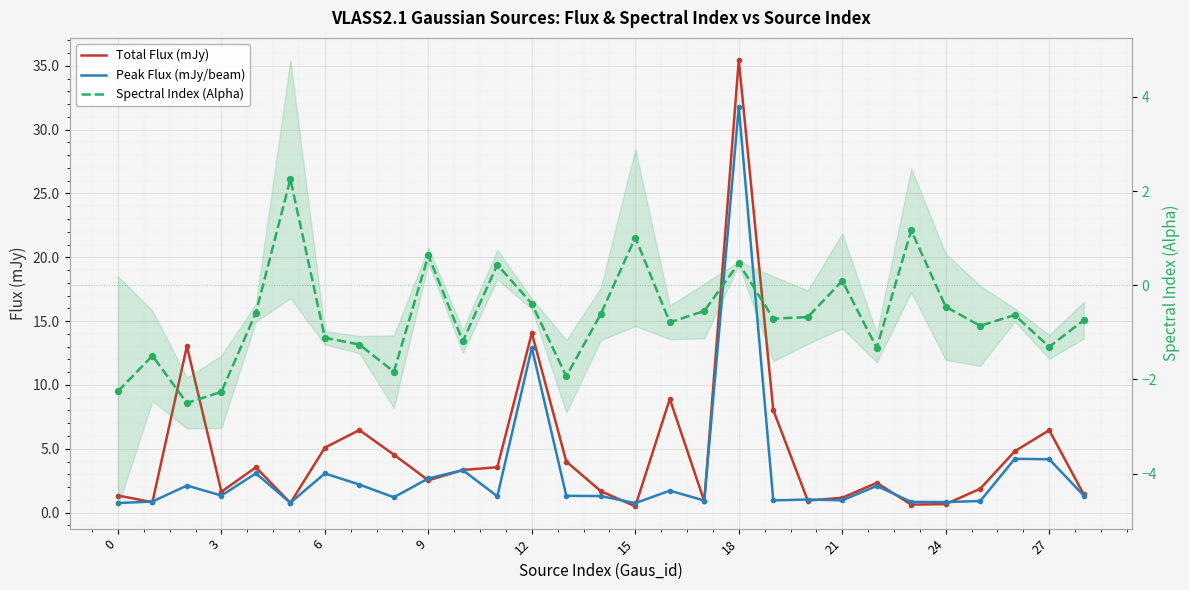

Which series contains the lowest Y value?

Spectral Index (Alpha)